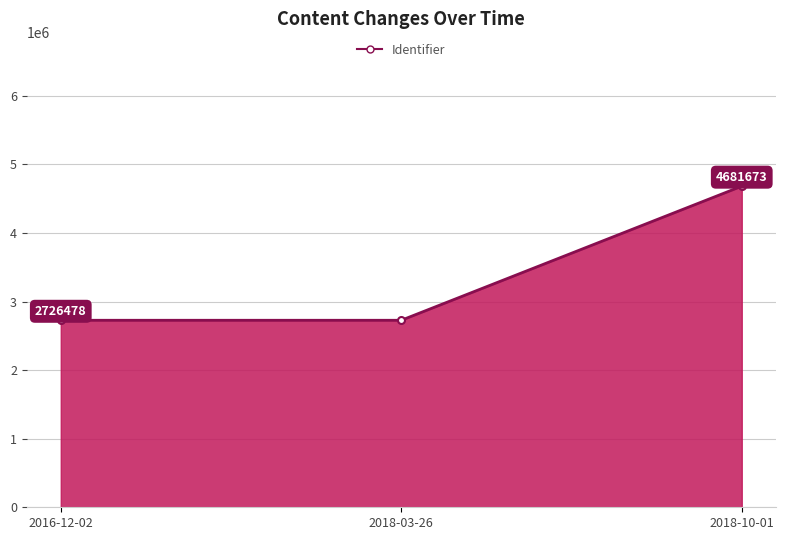

At which label is the value closest to 3704074?

2016-12-02